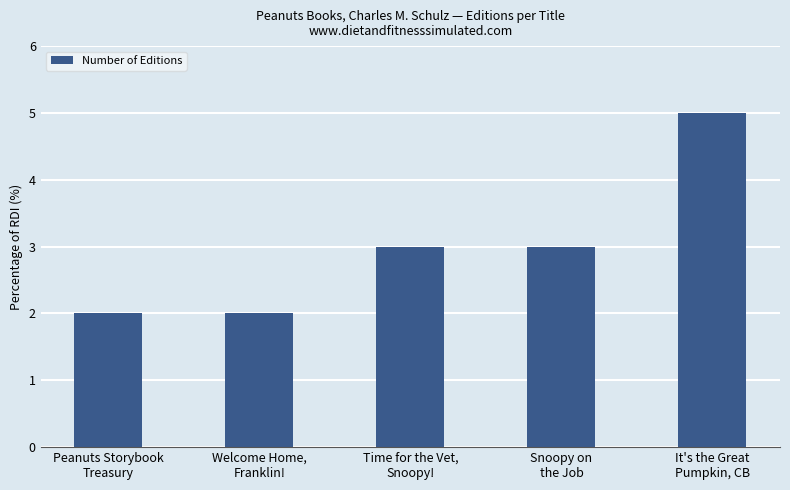

What is the maximum value shown in the chart?

5